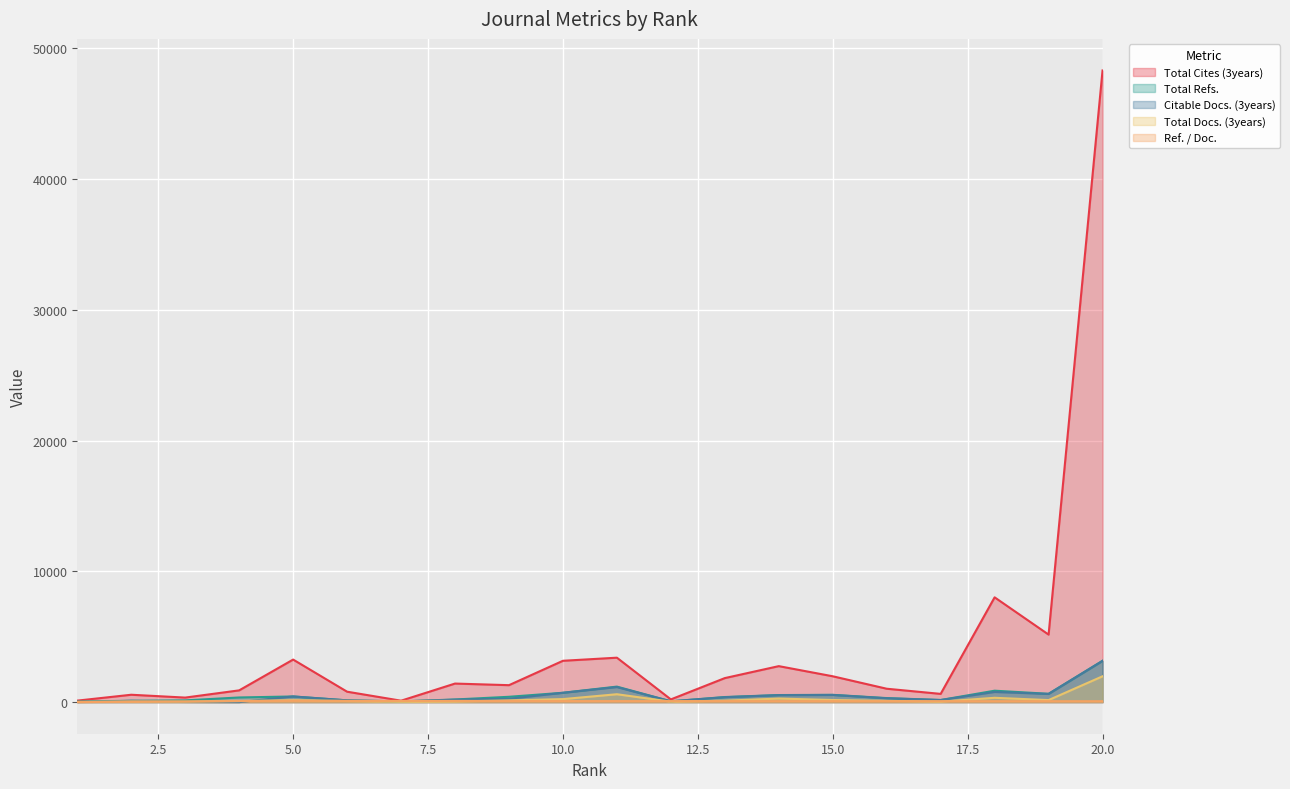

The Ref. / Doc. series shows 166 at 6. True or false?

False